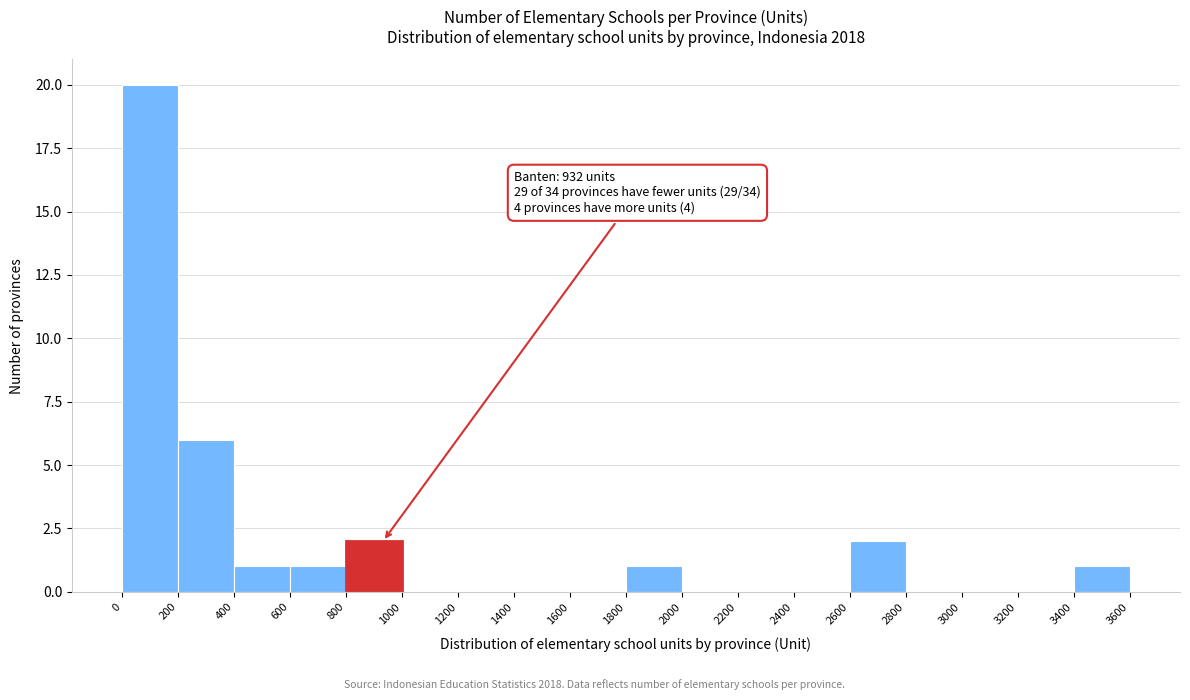

Which range on the x-axis has the tallest bar?

0 to 200